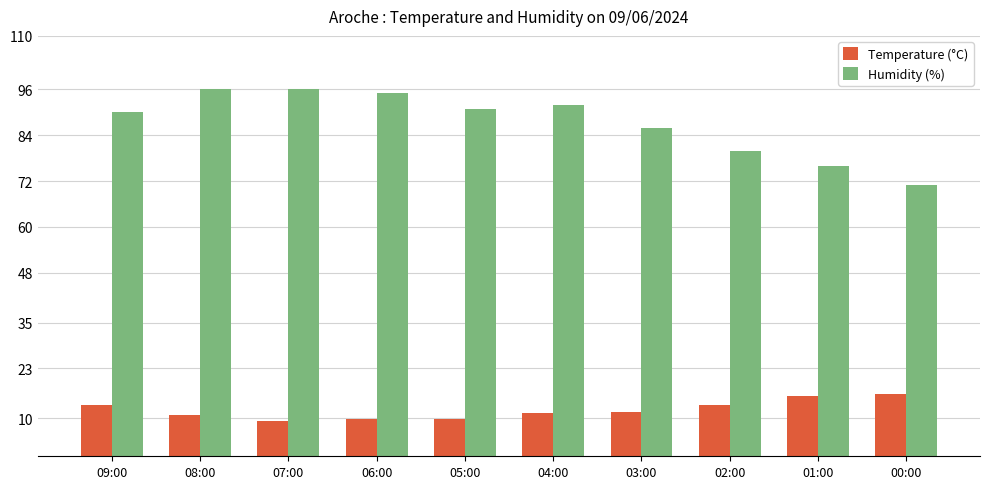

Is the value of Humidity (%) at 00:00 greater than the value of Temperature (°C) at 09:00?

Yes